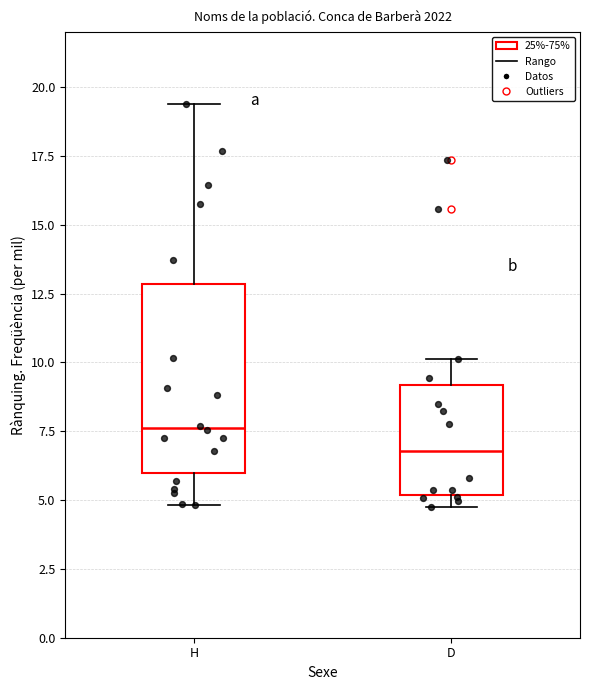

Comparing the boxes themselves (not the whiskers), which one is the tallest?

H